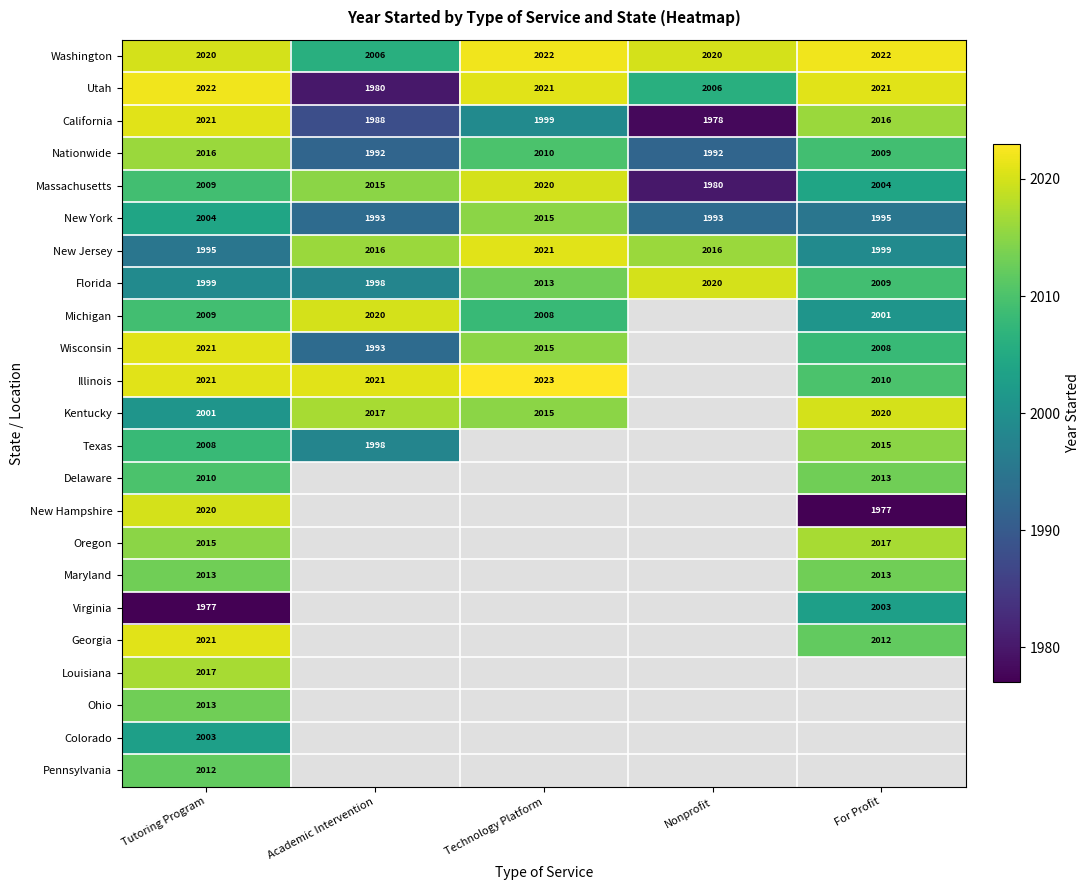

What is the sum of all Nationwide values?

10019